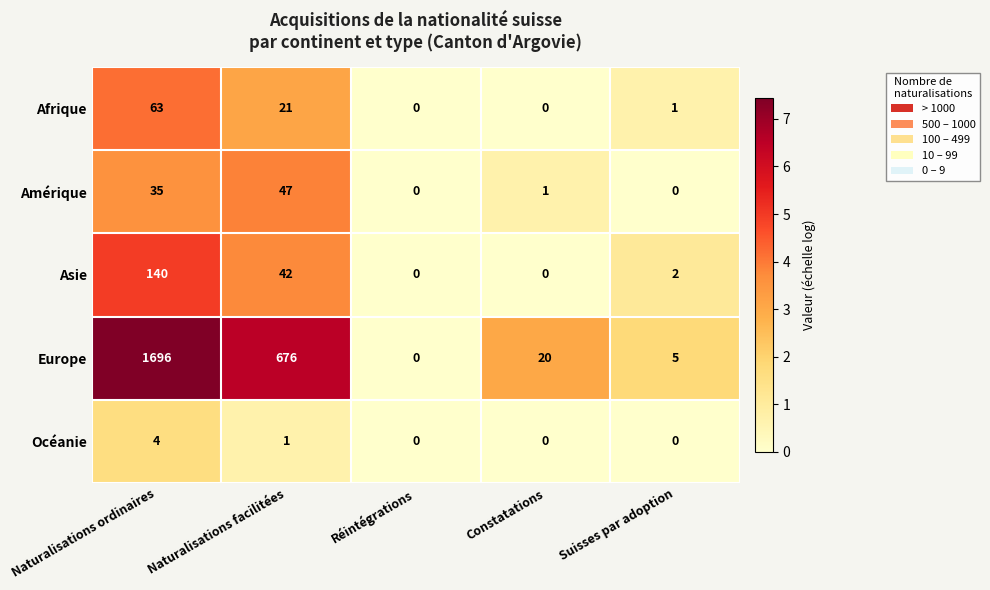

Rank the series at Naturalisations ordinaires from highest to lowest value.

Europe, Asie, Afrique, Amérique, Océanie